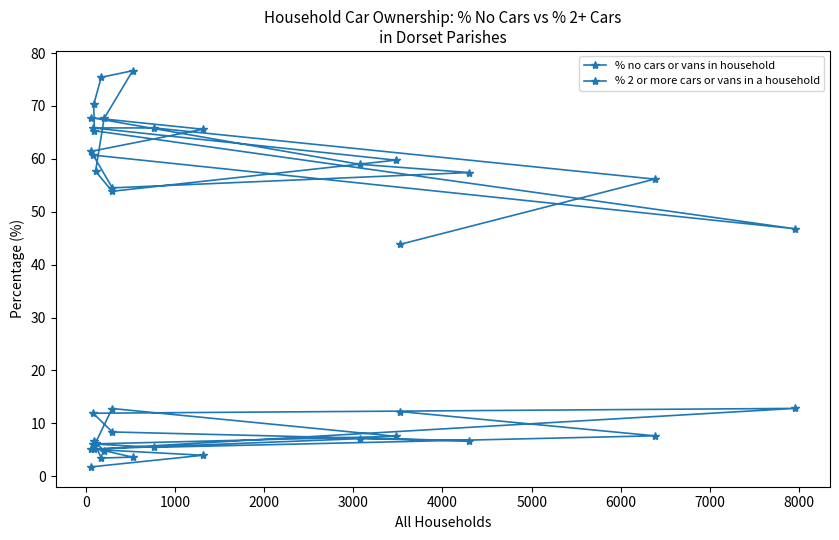

What is the minimum value shown in the chart?

1.8